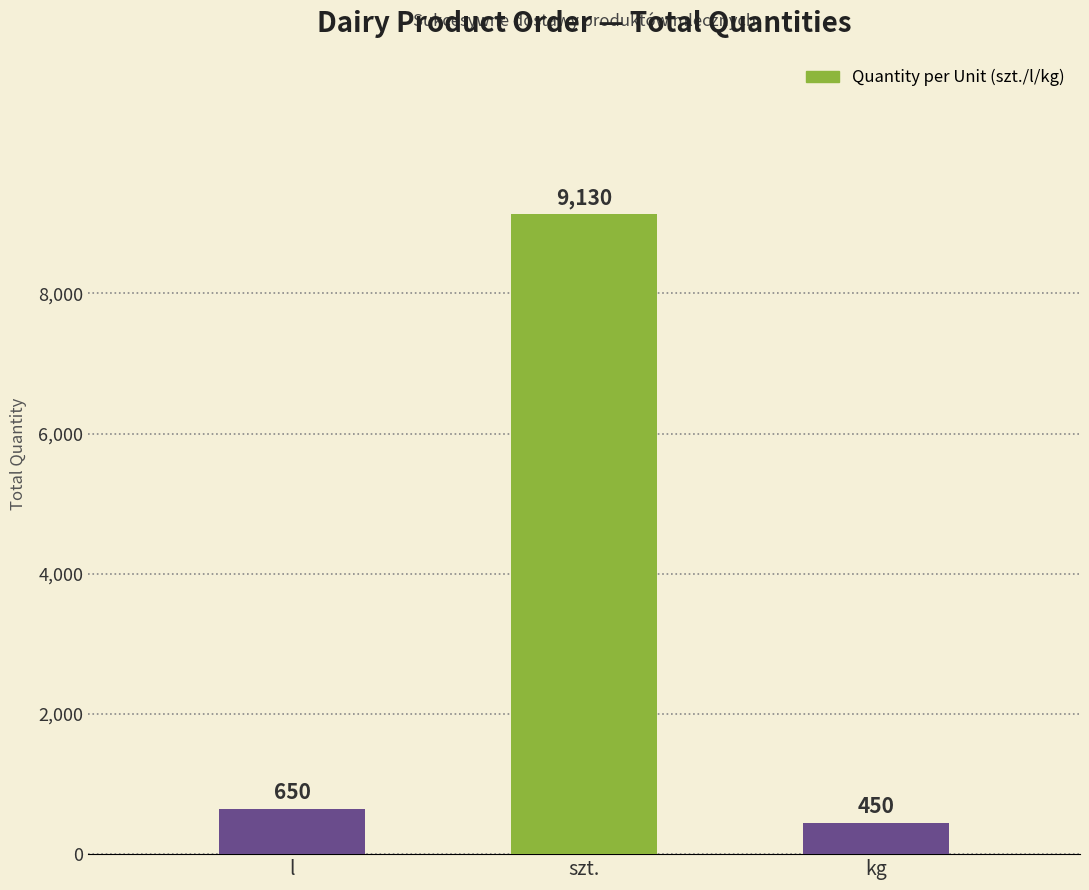

Reading left to right, extract all data points from this chart.

l=650	szt.=9130	kg=450